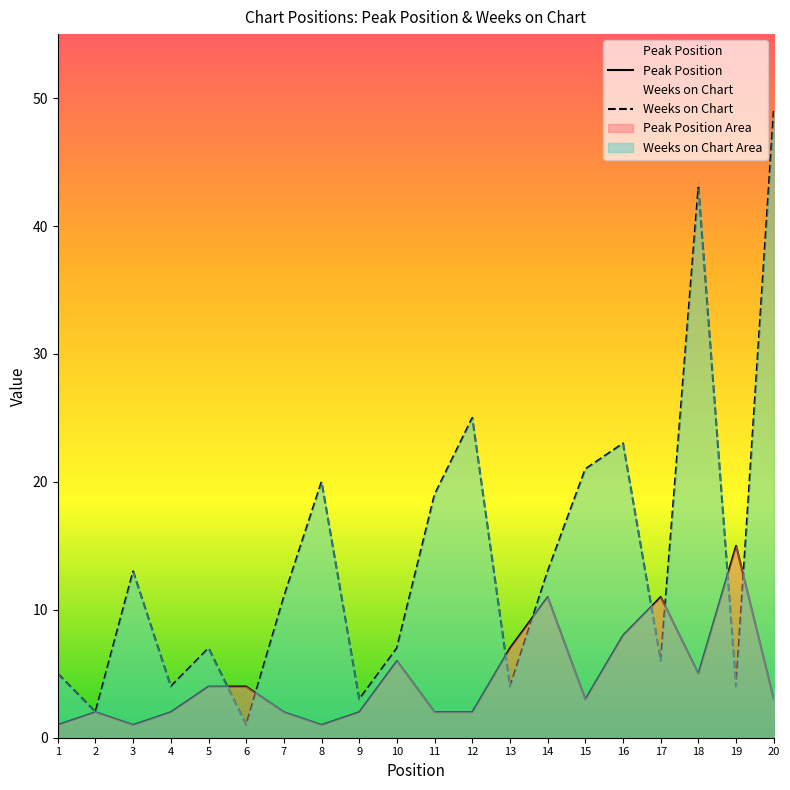

Where is the first local maximum for Peak Position?

2